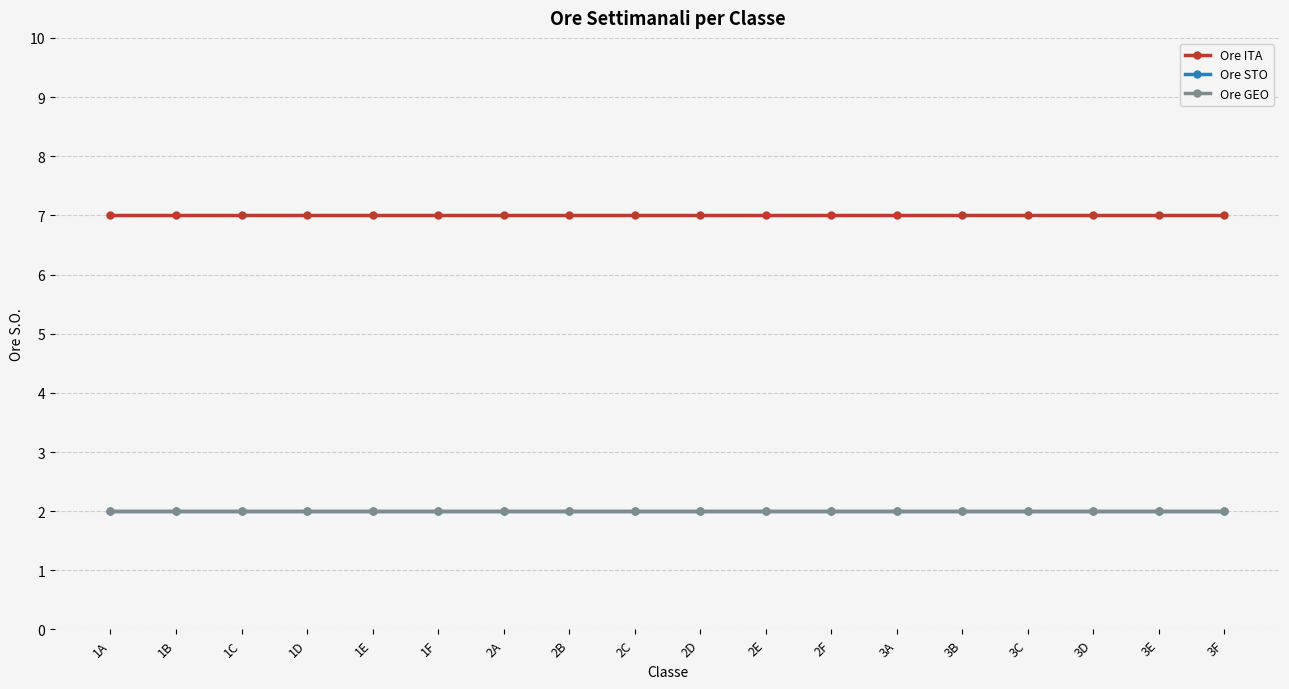

What position from the left is 3E?

17